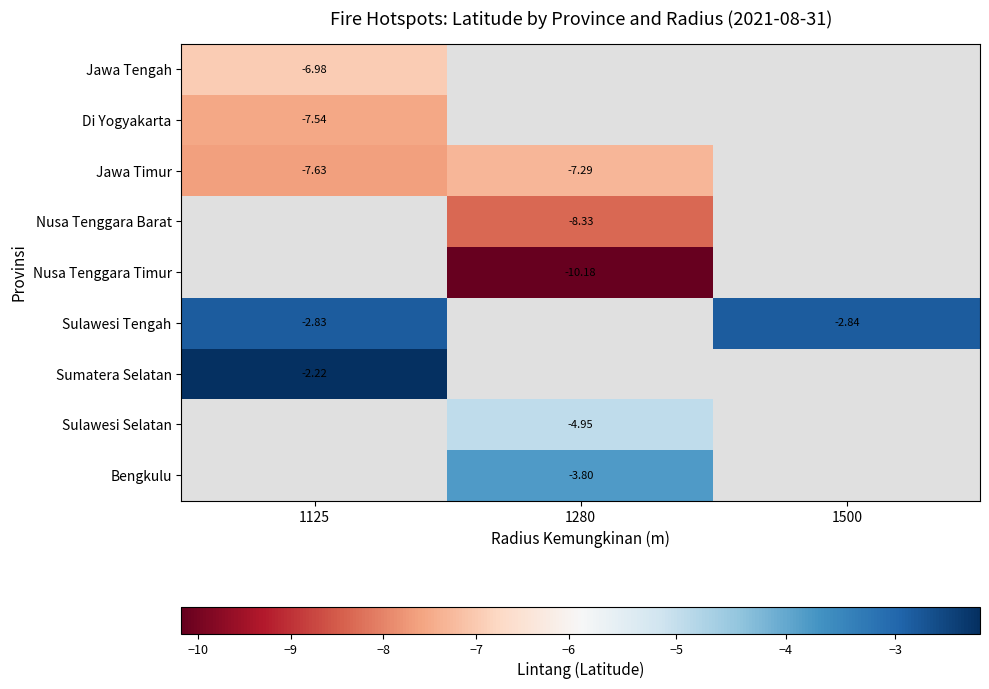

Is the value of Sulawesi Selatan at 1280 greater than the value of Nusa Tenggara Timur at 1280?

Yes